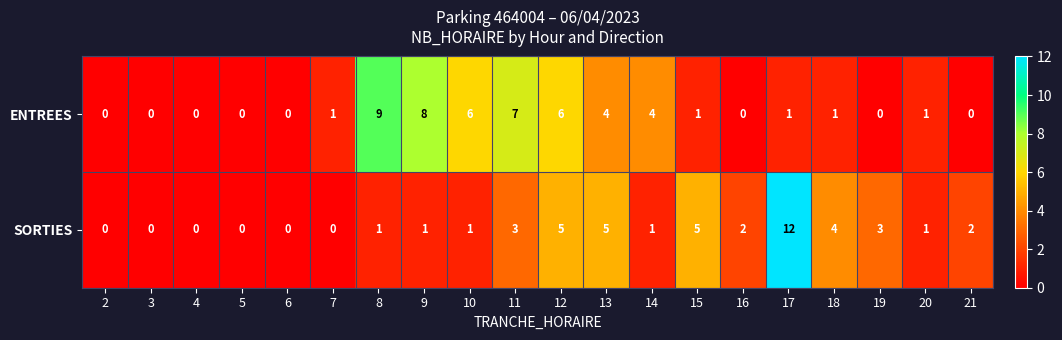

How many distinct data groups are displayed?

2